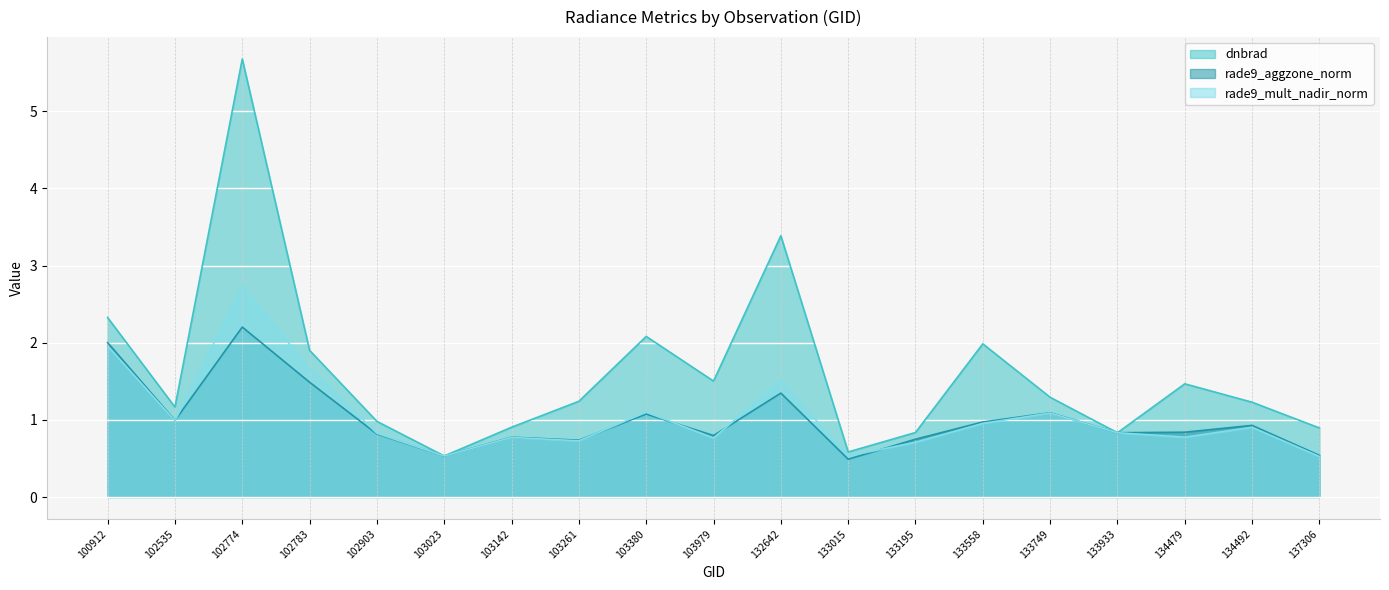

Reading left to right, list all the values displayed in this chart.

dnbrad: 2.3	1.2	5.7	1.9	1.0	0.5	0.9	1.2	2.1	1.5	3.4	0.6	0.8	2.0	1.3	0.8	1.5	1.2	0.9
rade9_aggzone_norm: 2.0	1.0	2.2	1.5	0.8	0.5	0.8	0.7	1.1	0.8	1.3	0.5	0.7	1.0	1.1	0.8	0.8	0.9	0.5
rade9_mult_nadir_norm: 2.0	1.0	2.7	1.7	0.8	0.5	0.8	0.7	1.1	0.8	1.5	0.5	0.7	1.0	1.1	0.8	0.8	0.9	0.5